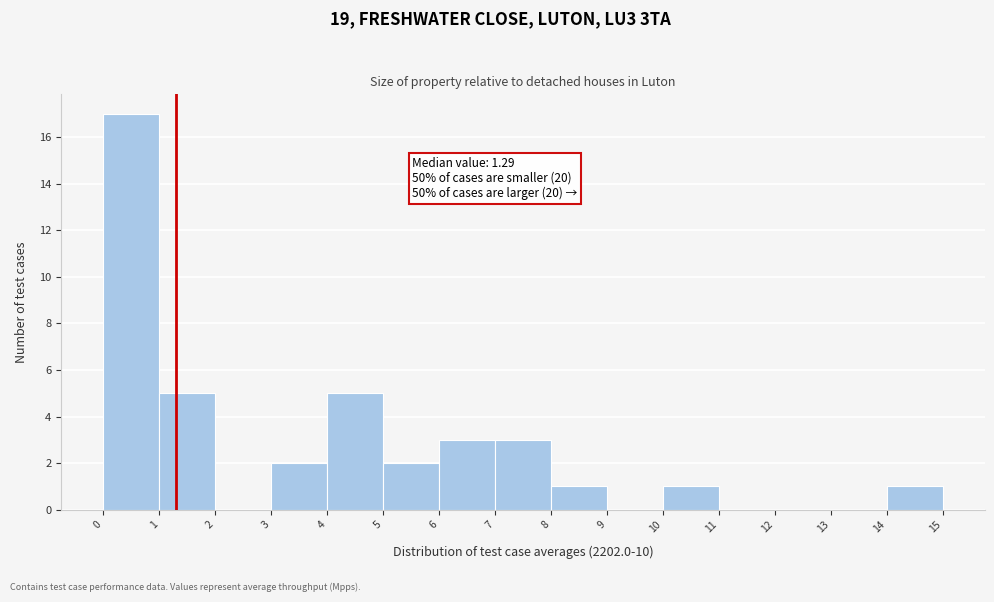

Over which range of the x-axis is the bar tallest?

0 to 1